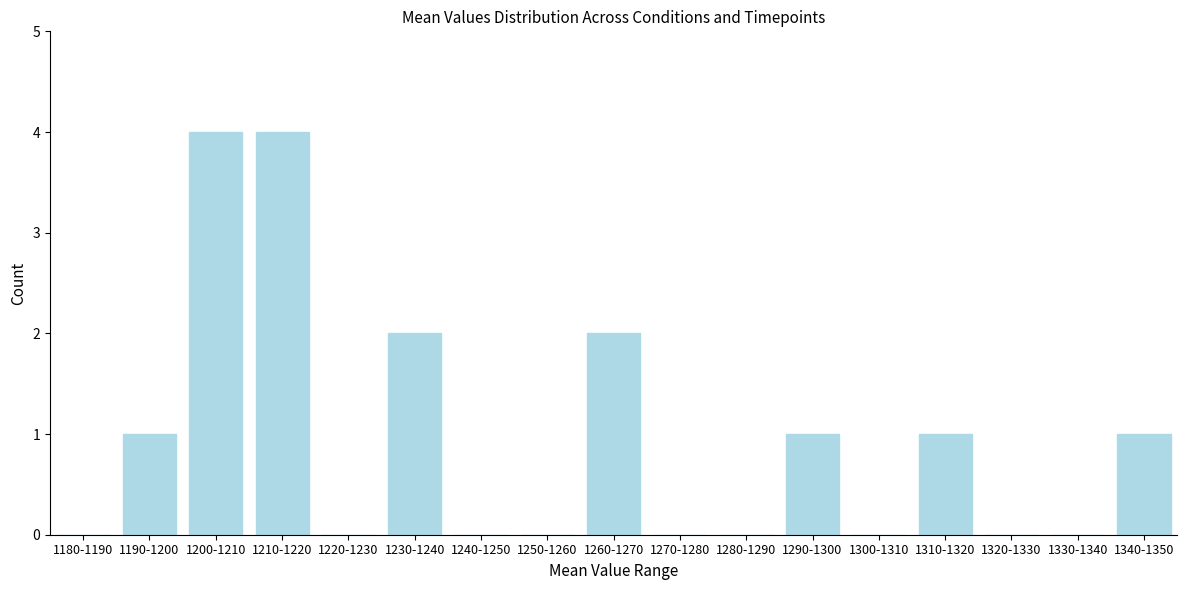

Reading left to right, what are all the values shown in this chart?

1180-1190=0	1190-1200=1	1200-1210=4	1210-1220=4	1220-1230=0	1230-1240=2	1240-1250=0	1250-1260=0	1260-1270=2	1270-1280=0	1280-1290=0	1290-1300=1	1300-1310=0	1310-1320=1	1320-1330=0	1330-1340=0	1340-1350=1